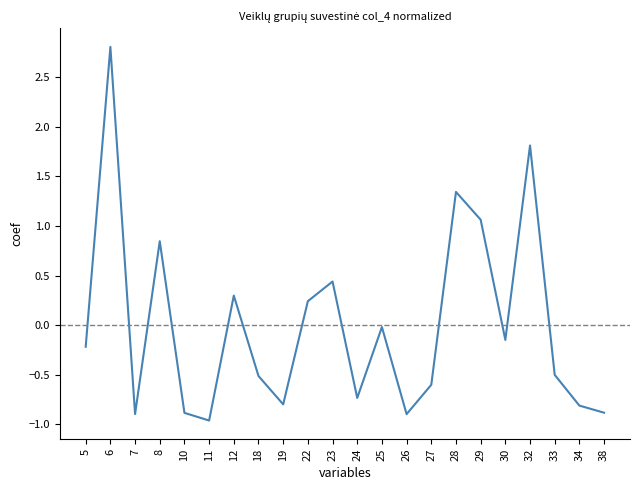

What is the maximum value shown in the chart?

2.8